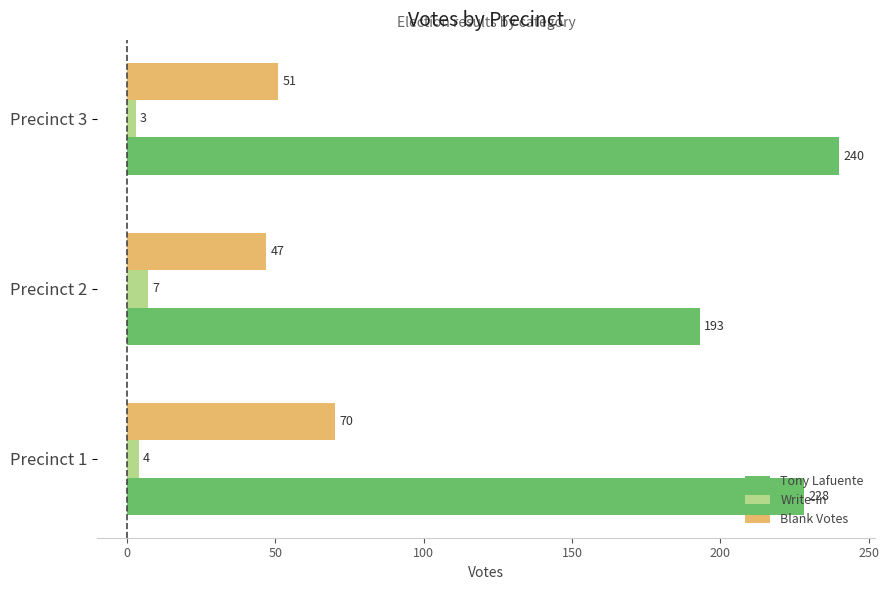

Where is Write-In nearest to the value 5?

Precinct 1